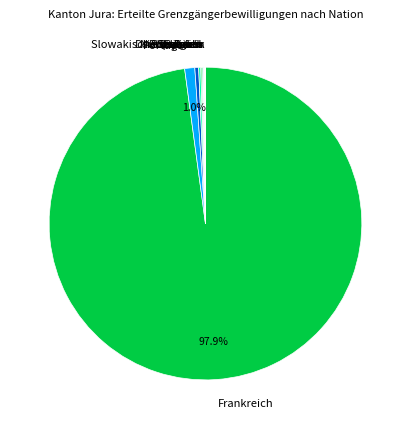

Which category has the biggest portion of the pie?

Frankreich